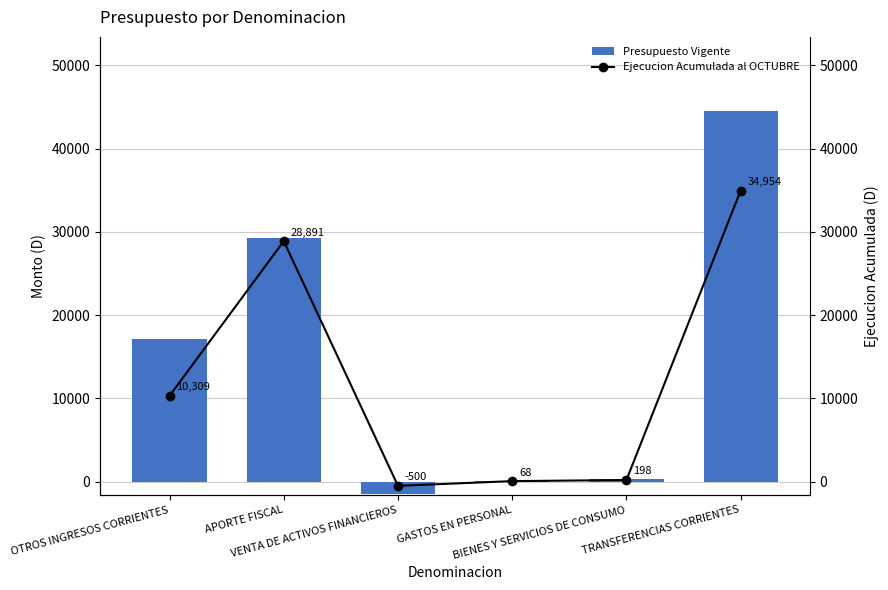

Which series has the widest spread of values?

Presupuesto Vigente